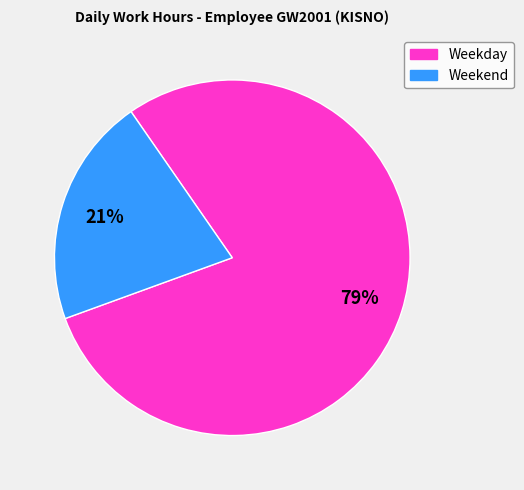

Does any single category account for the majority?

Yes